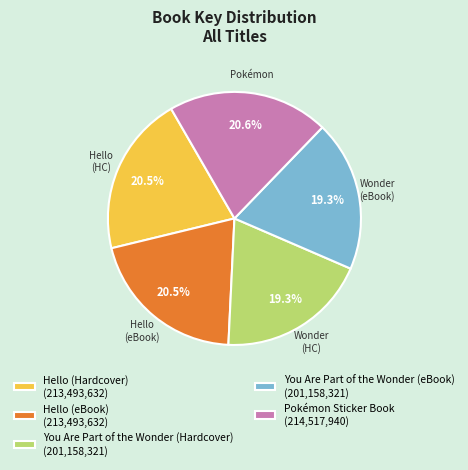

To the nearest percent, what is the average slice percentage?

20%